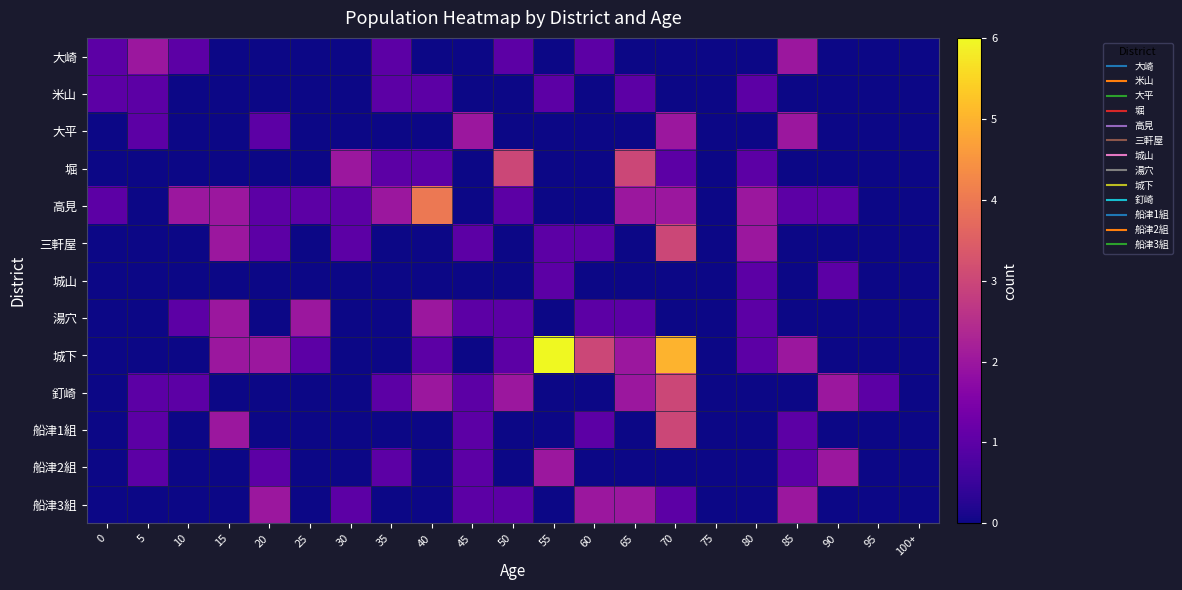

What is the total value across all series at 5?

7